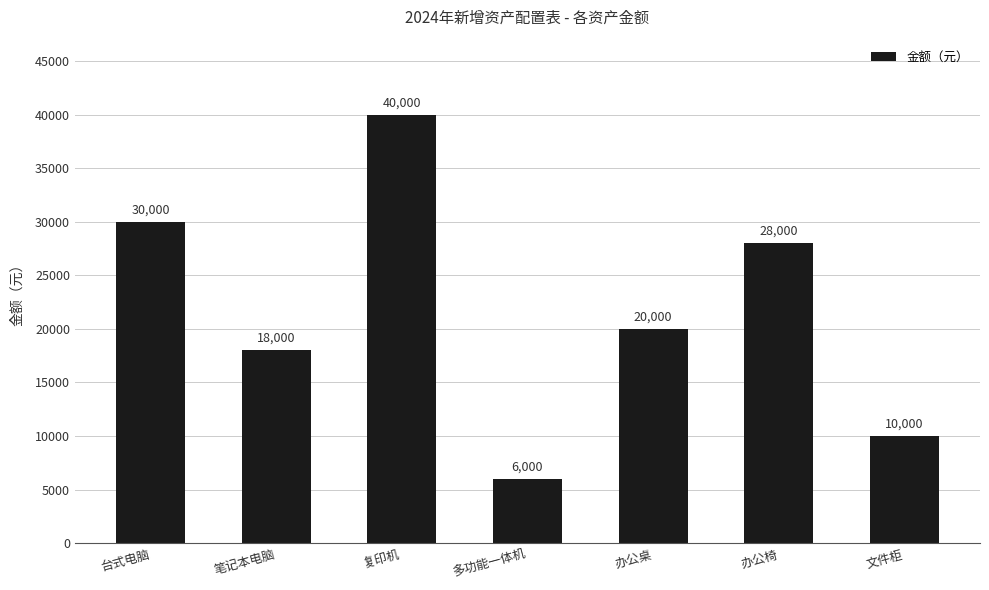

The value at 多功能一体机 is 9193. True or false?

False